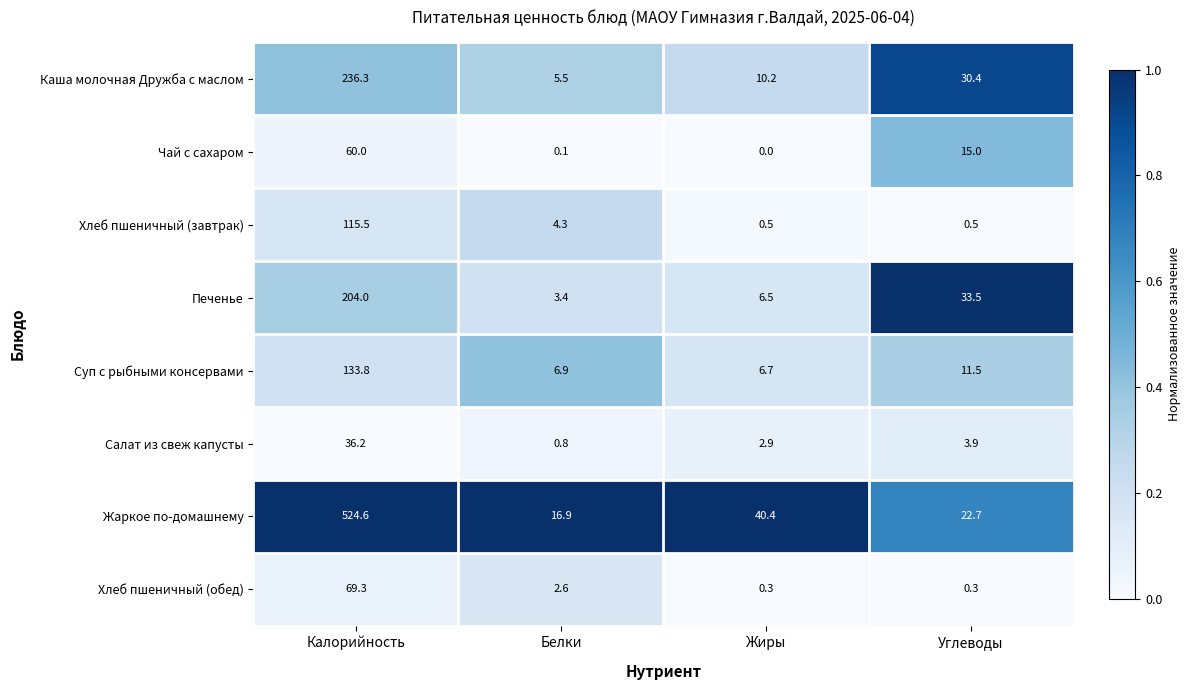

What is the difference between the Чай с сахаром values at Углеводы and Калорийность?

45.0